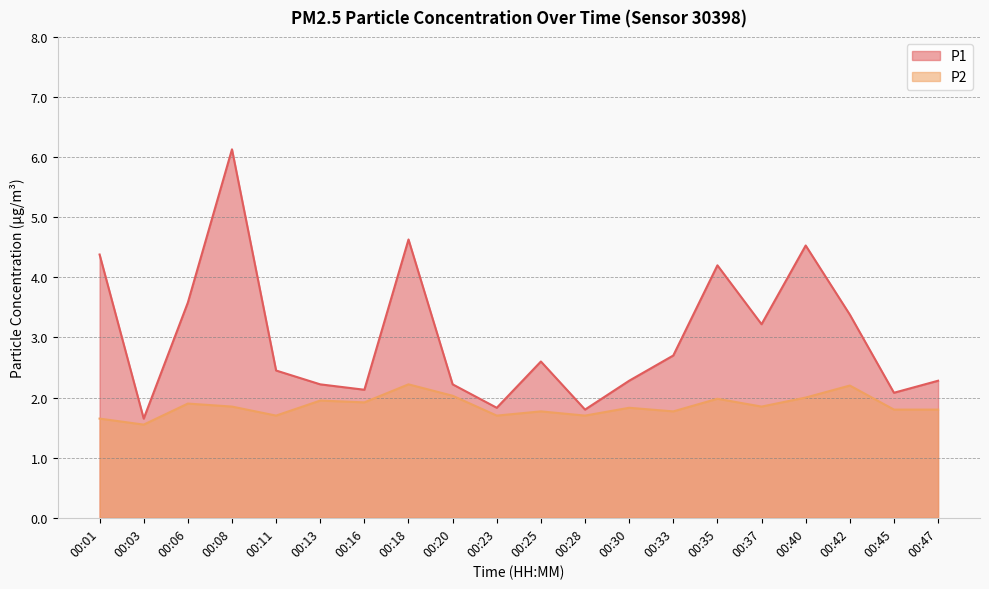

List the series in order of their peak value, highest first.

P1, P2